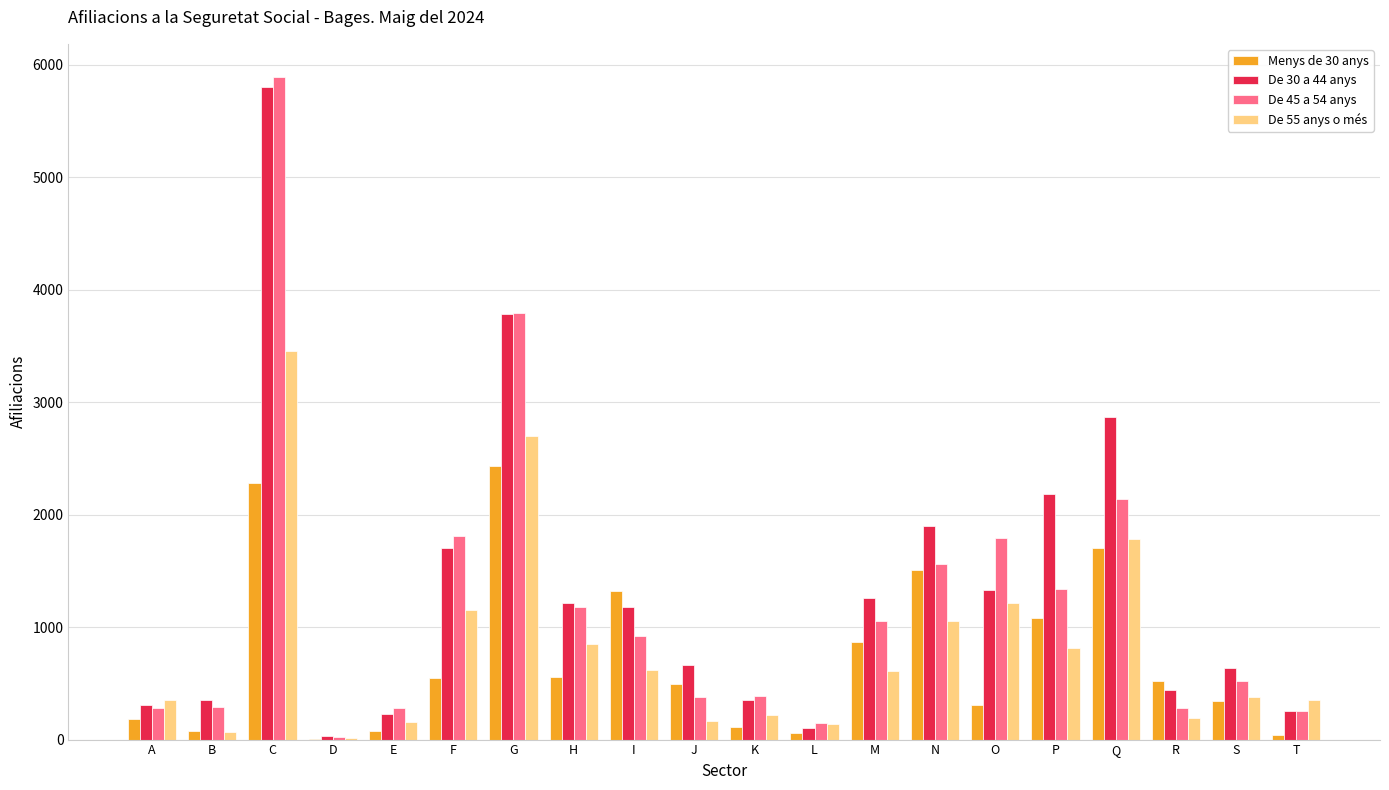

Which series changed the most between A and G?

De 45 a 54 anys